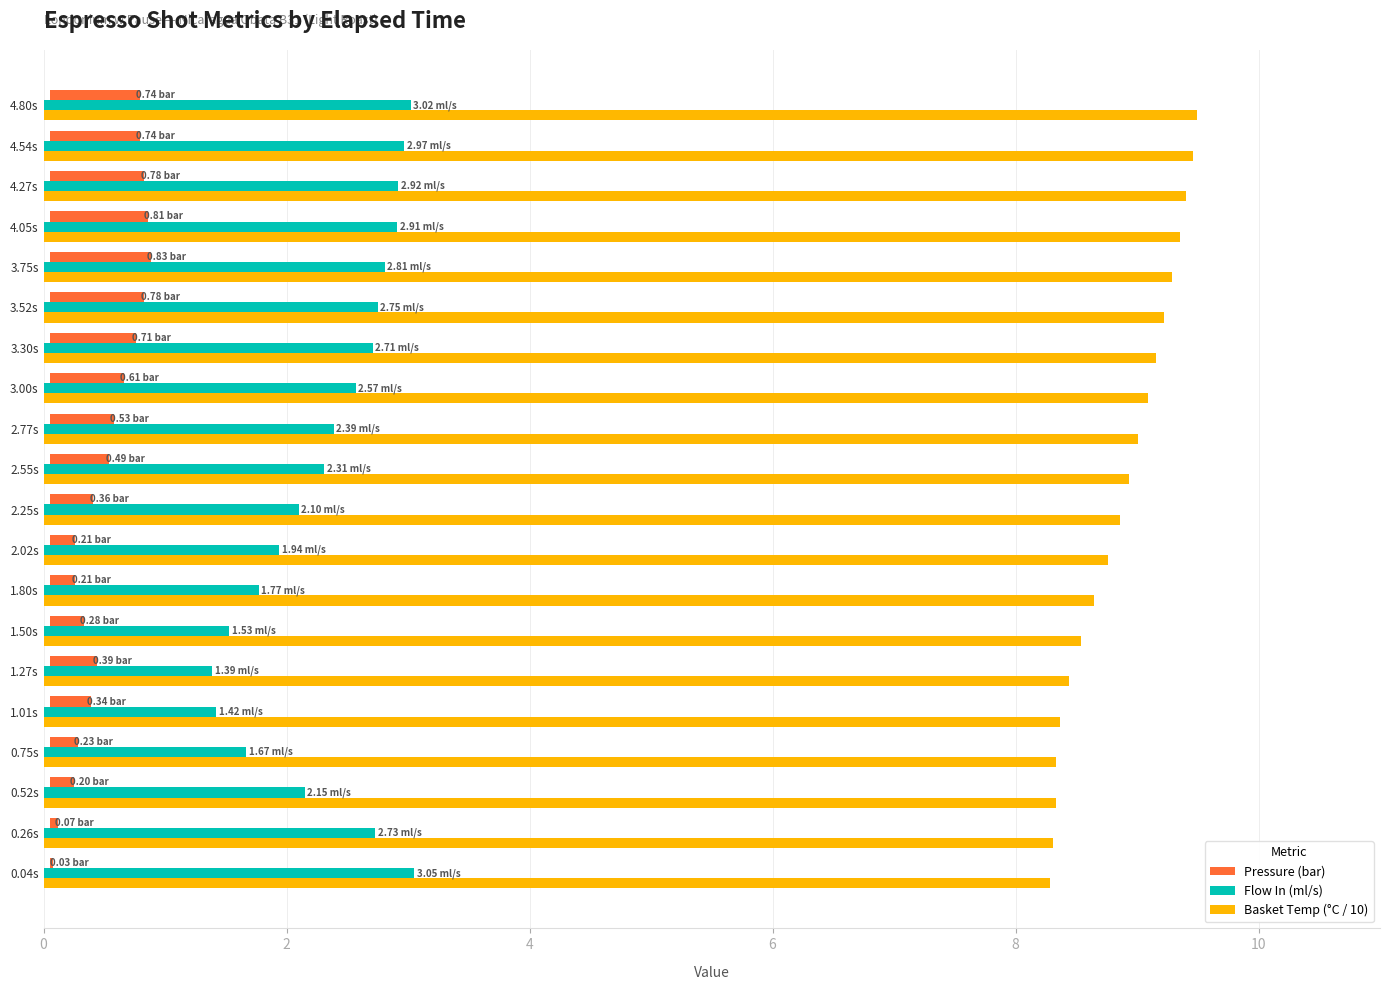

What is the average value of the Flow In (ml/s) series?

2.4